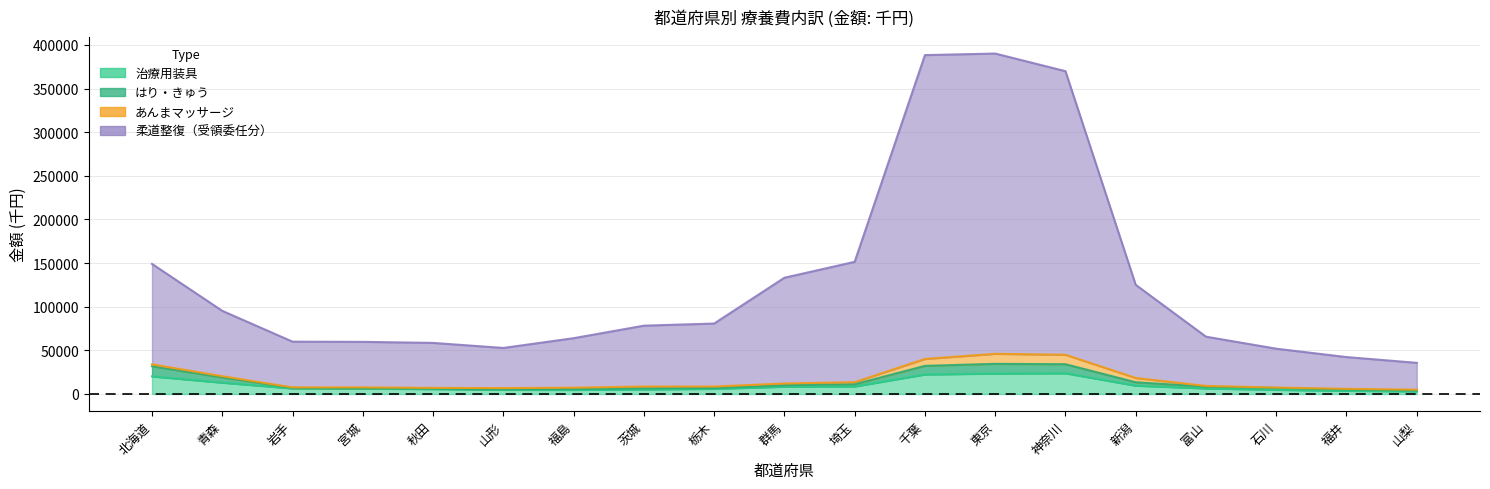

What is the label of the 10th point from the left?

群馬